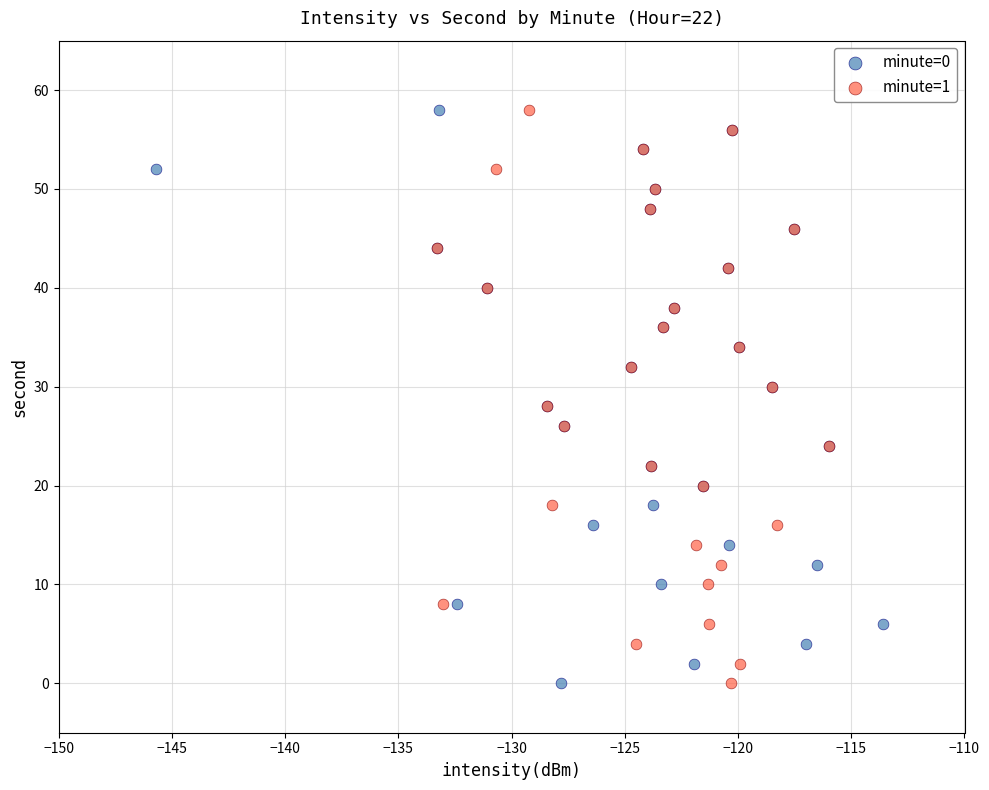

What are all the series names shown in the legend?

minute=0, minute=1